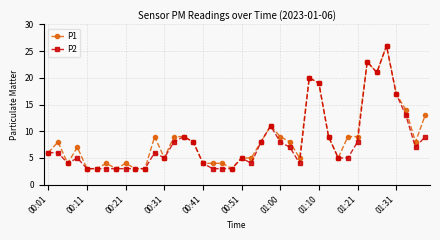

True or false: P1 has more than 2 interior local peaks.

True